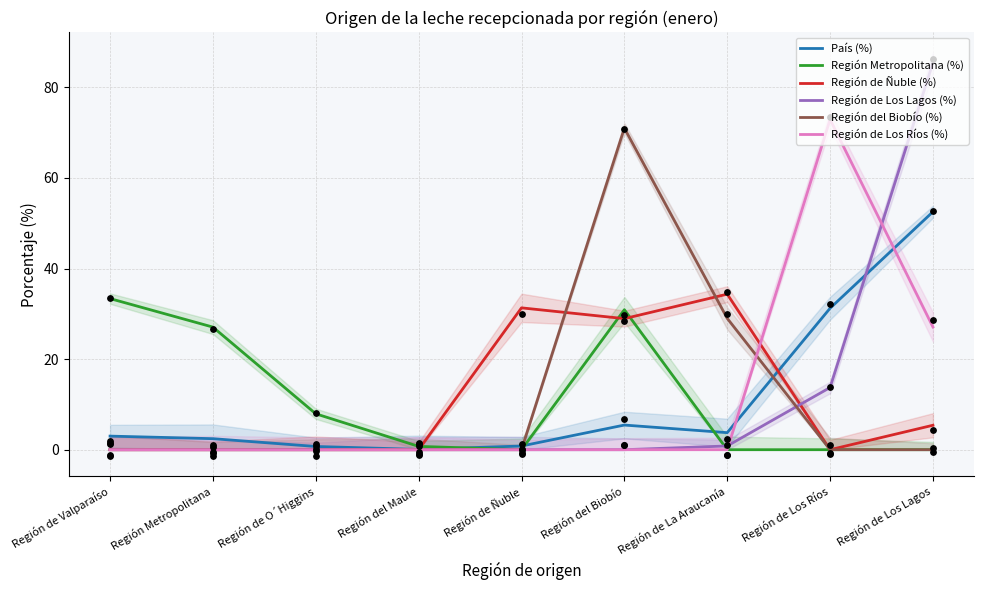

What is the total value across all series at Región del Maule?

0.8